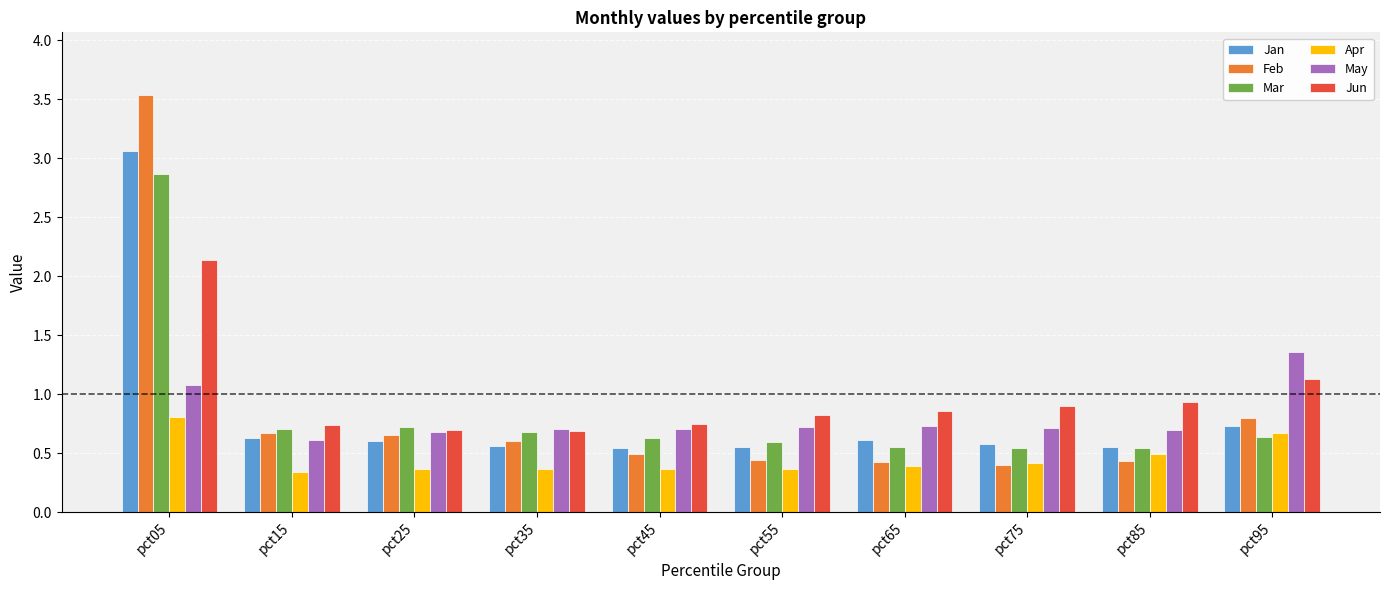

At which category does the chart reach its peak across all series?

pct05